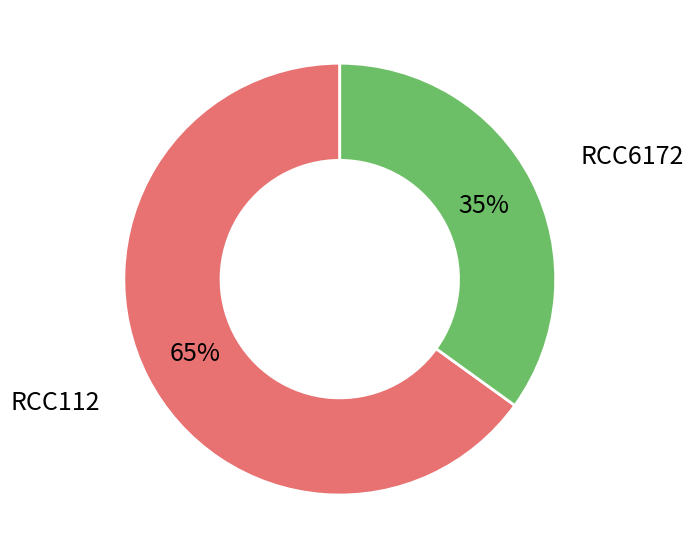

Is it true that RCC6172 is 23% of the pie?

False